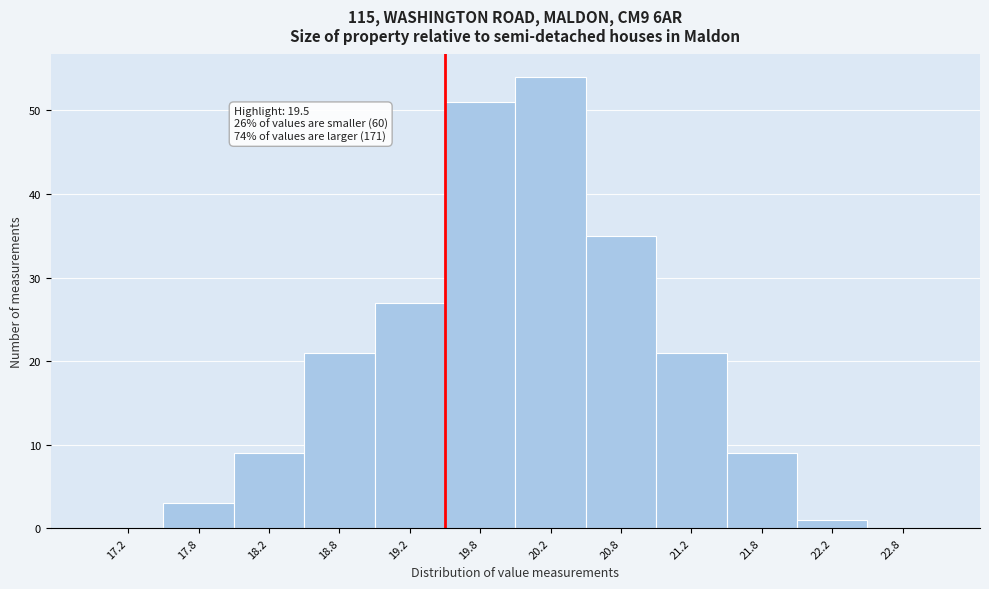

Over which range of the x-axis is the bar tallest?

20.0 to 20.5